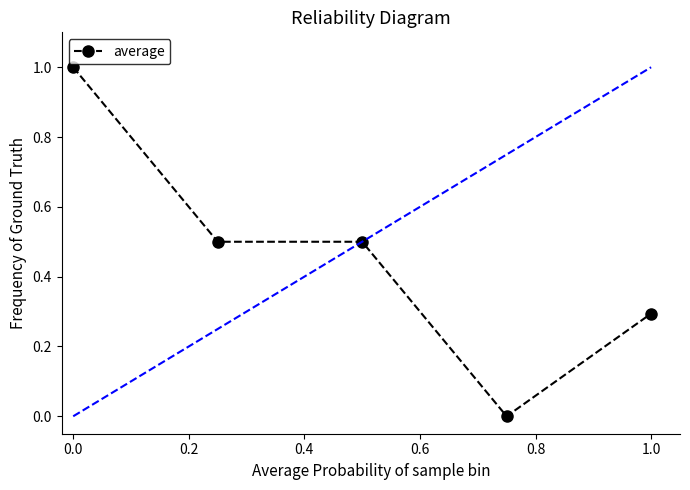

What is the value of the 1st point from the left?

1.0